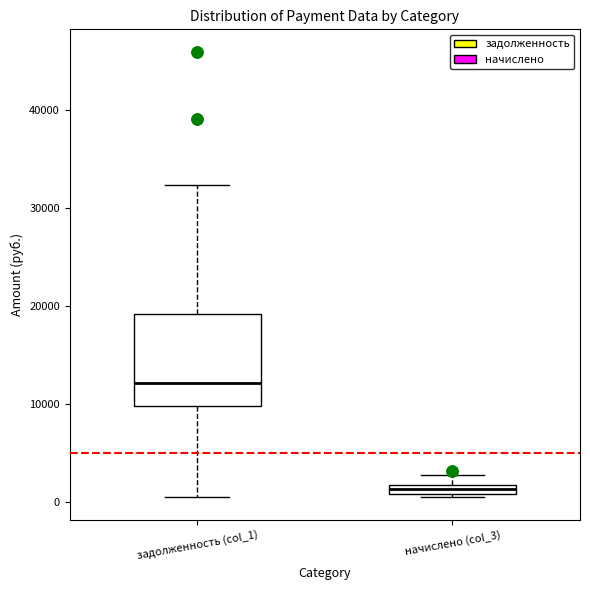

Which box has the highest median line?

задолженность (col_1)